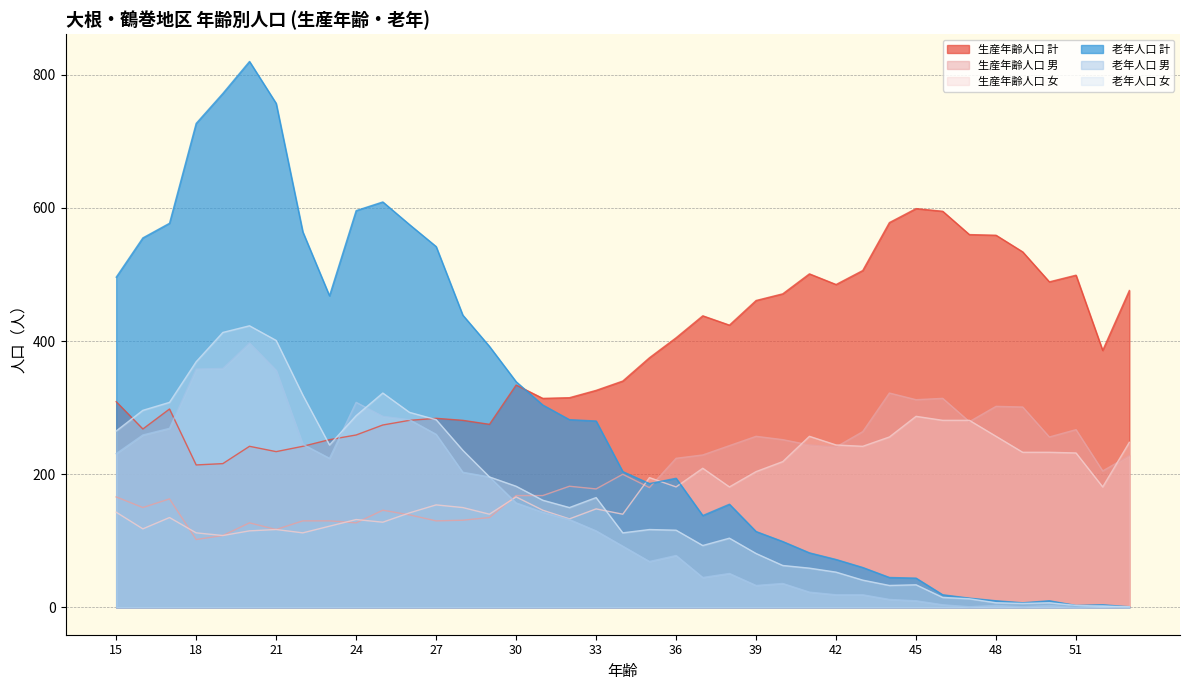

Which series has the largest total across all categories?

生産年齢人口 計